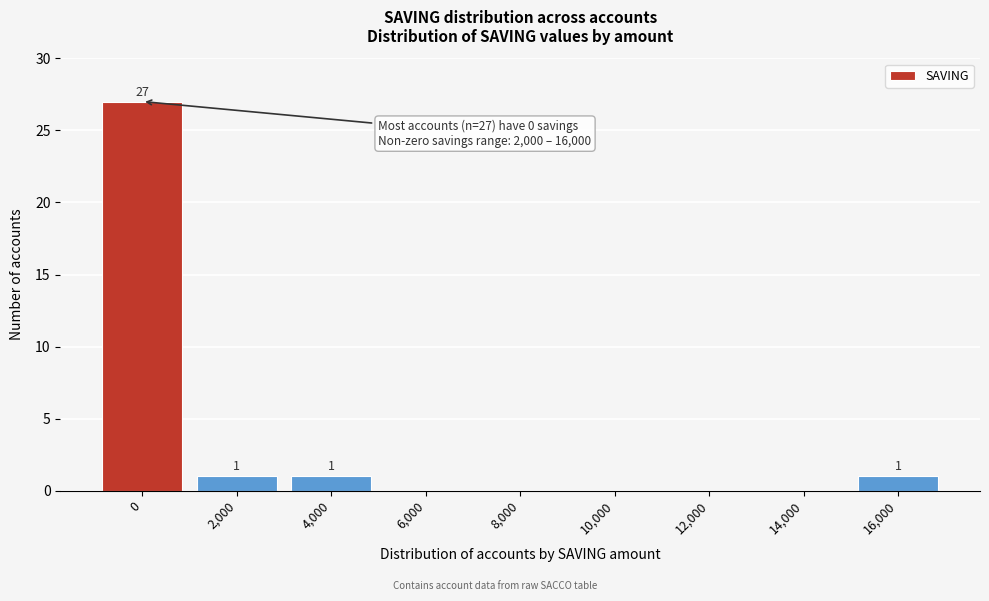

Reading left to right, what are all the values shown in this chart?

0=27	2,000=1	4,000=1	6,000=0	8,000=0	10,000=0	12,000=0	14,000=0	16,000=1